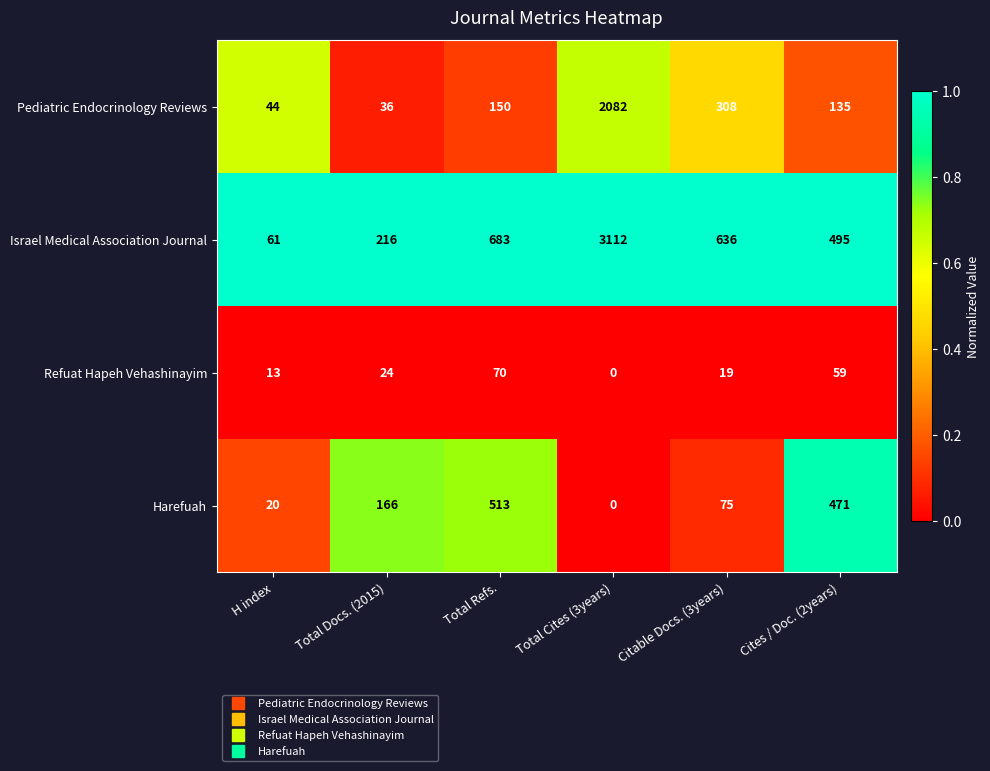

The Refuat Hapeh Vehashinayim series shows 8 at H index. True or false?

False